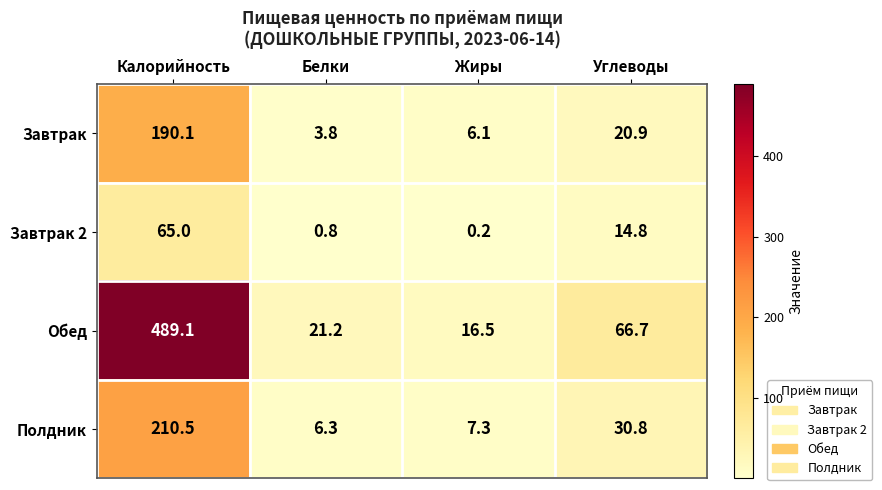

The Полдник series shows 9.0 at Белки. True or false?

False